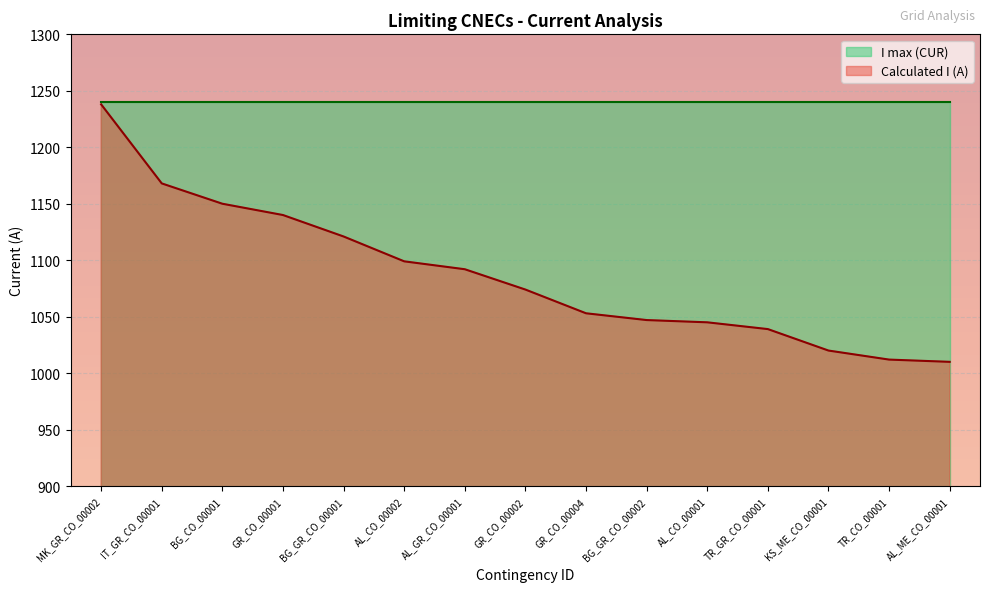

The value at BG_GR_CO_00001 is 1121. True or false?

True